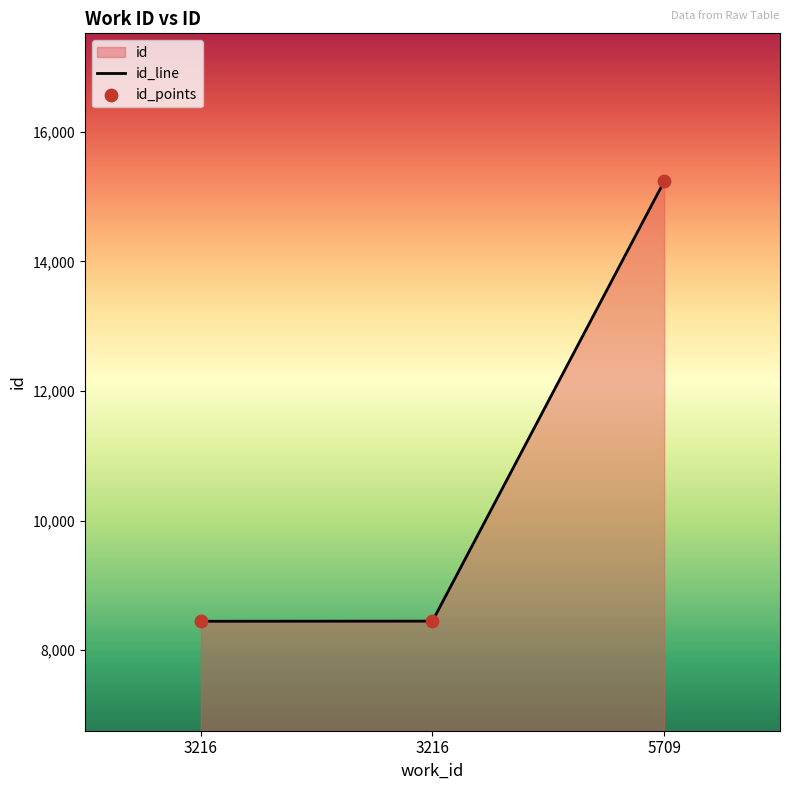

Approximately how many times larger is the value at 5709 compared to 3216?

1.8